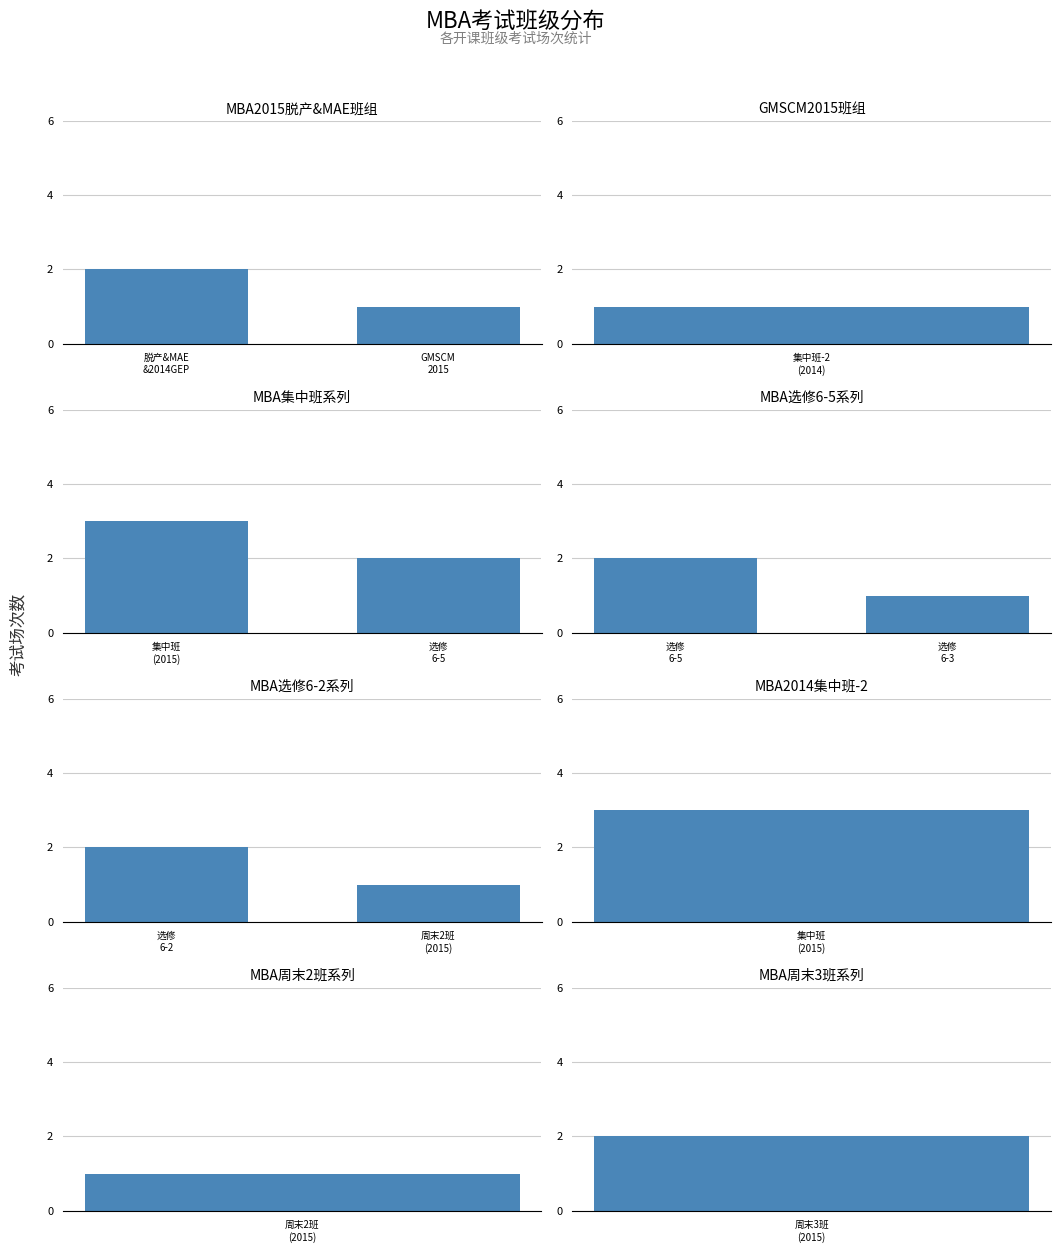

What is the average value of the MBA集中班系列 series?

2